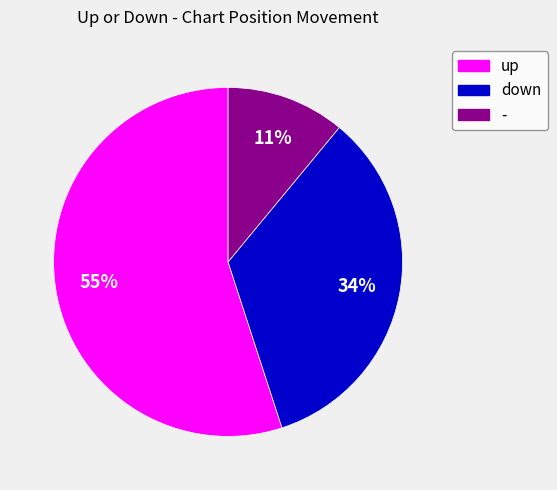

The - slice represents 6% of the pie. True or false?

False